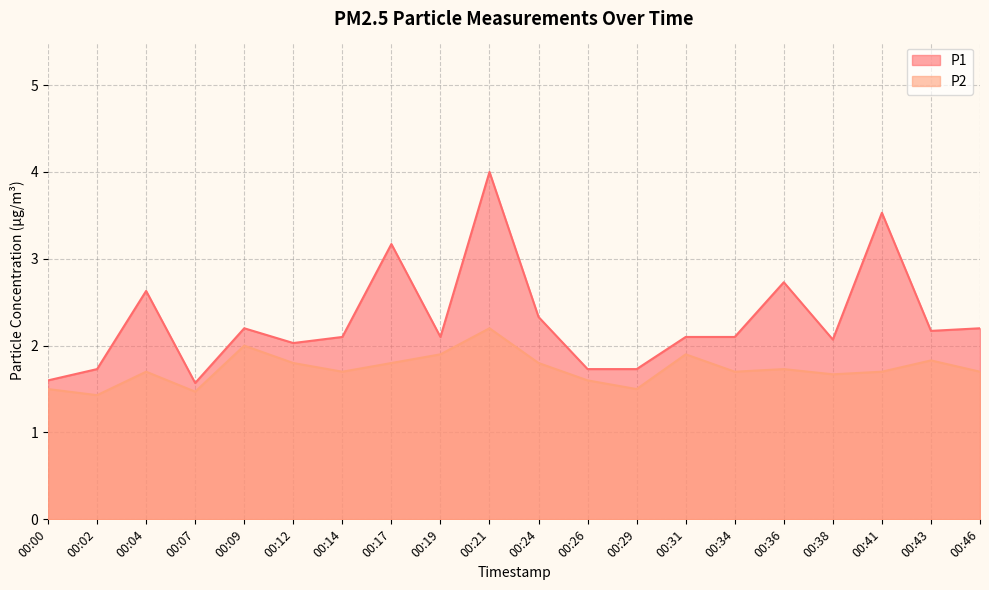

Which series has the largest total across all categories?

P1